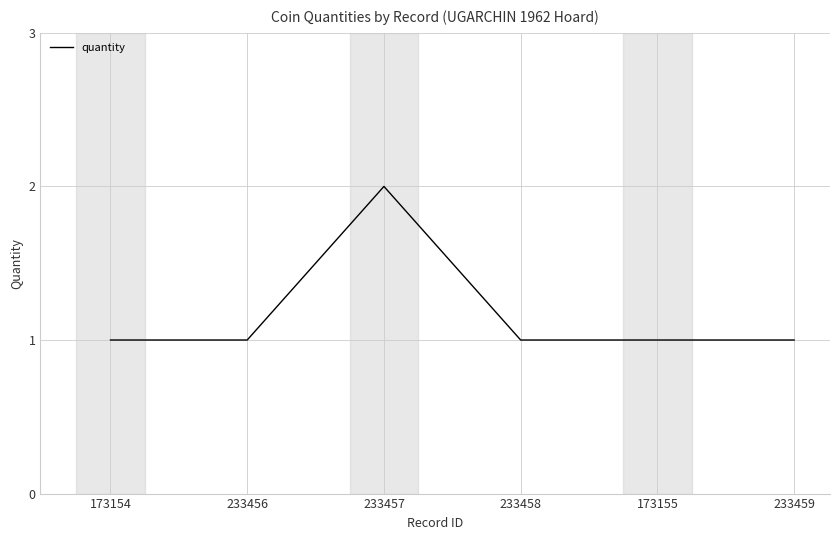

True or false: the data shows 3 at 233457.

False